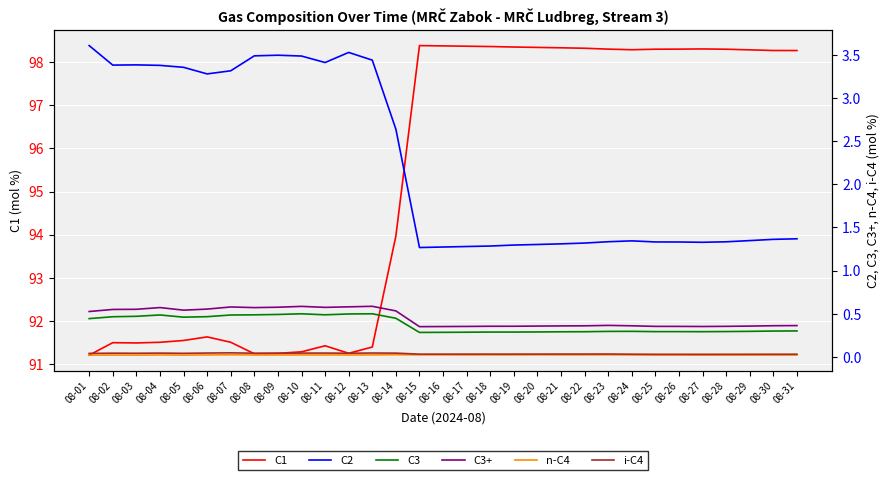

What is the difference between the maximum and minimum values in the C3+ series?

0.2